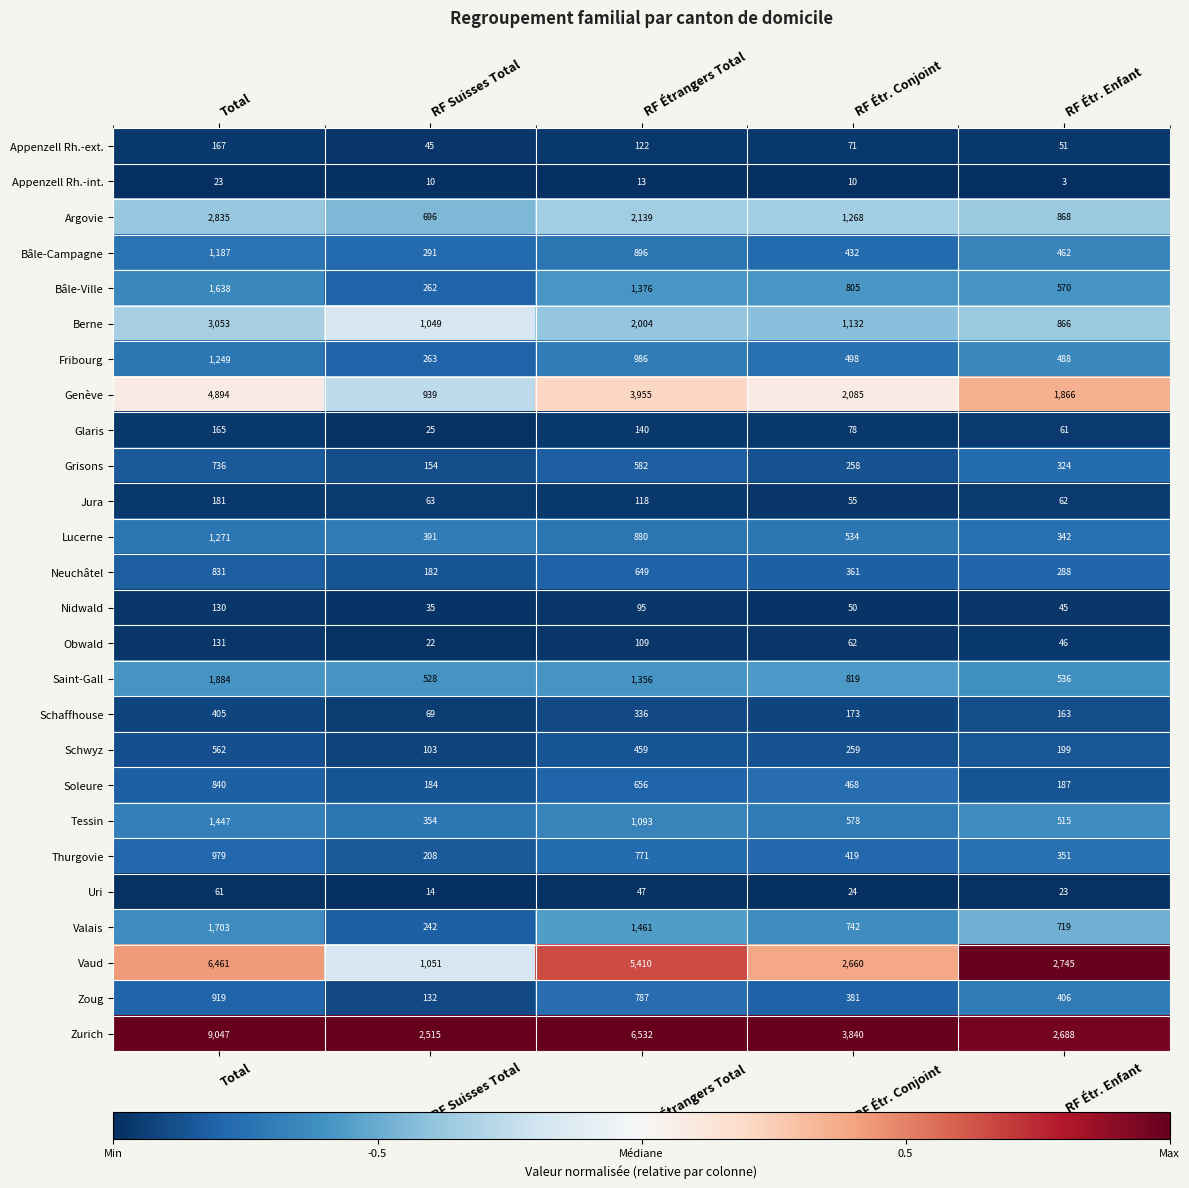

What is the difference between the maximum and minimum values in the Valais series?

1461